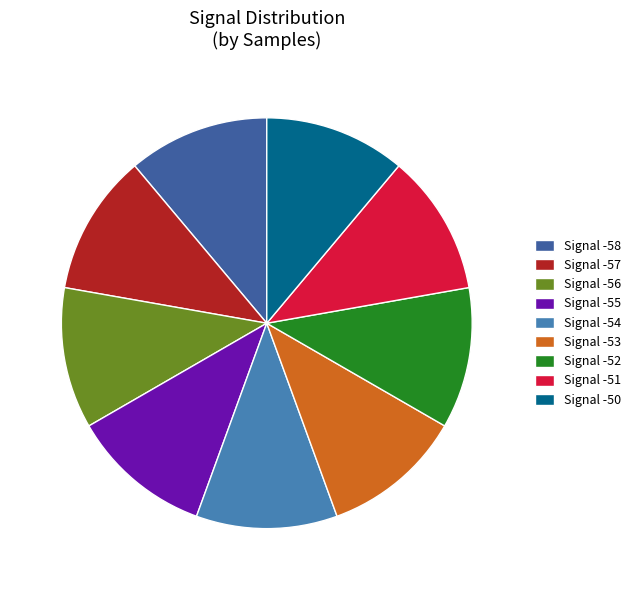

The Signal -55 slice represents 11% of the pie. True or false?

True